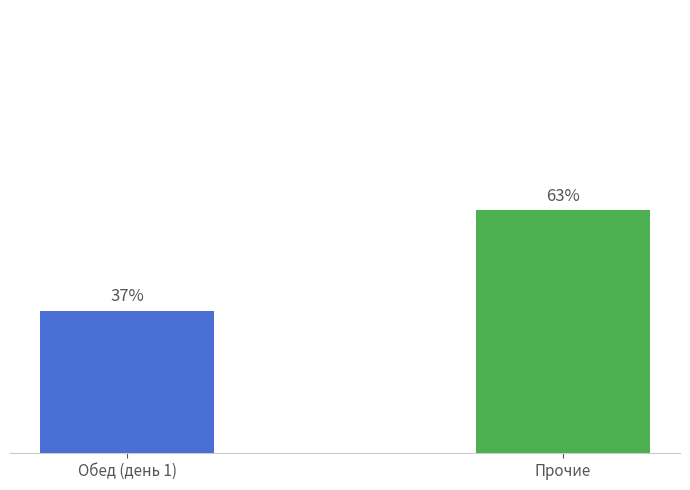

Where is the data nearest to the value 50?

Обед (день 1)